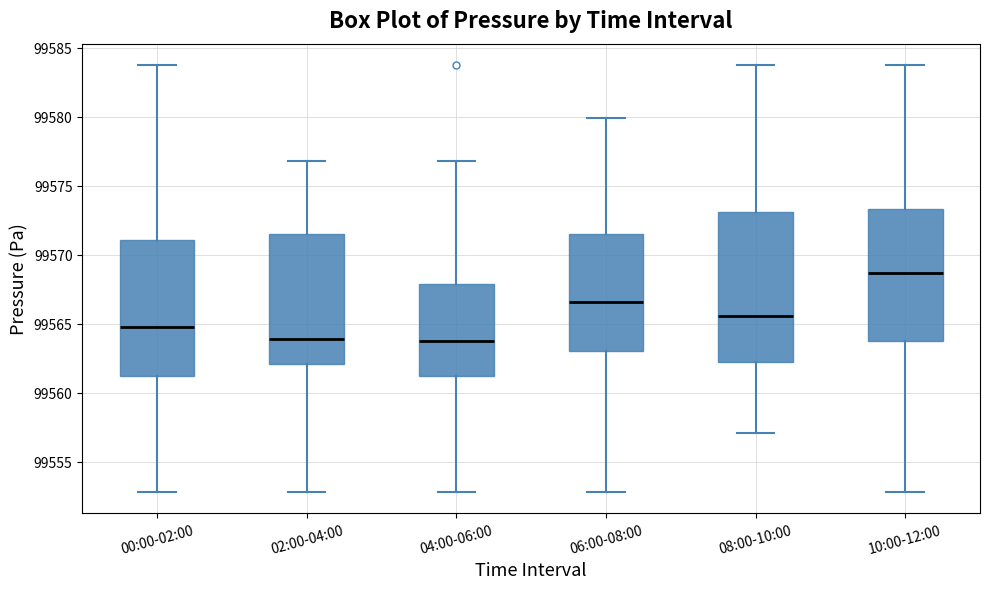

Which box's median line is the highest?

10:00-12:00